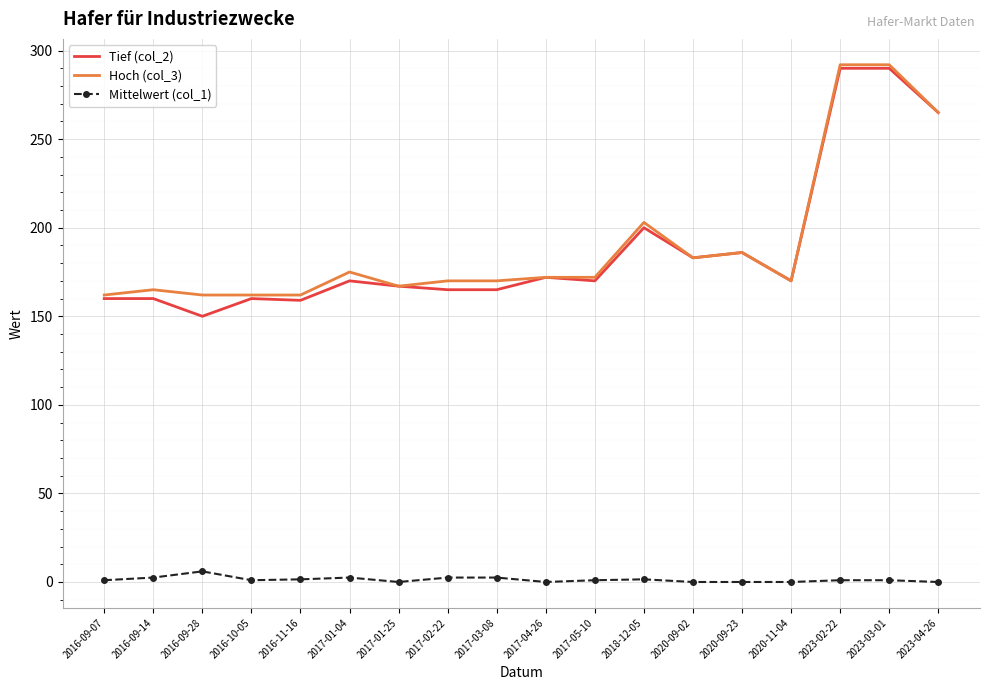

What position from the left is 2023-04-26?

18